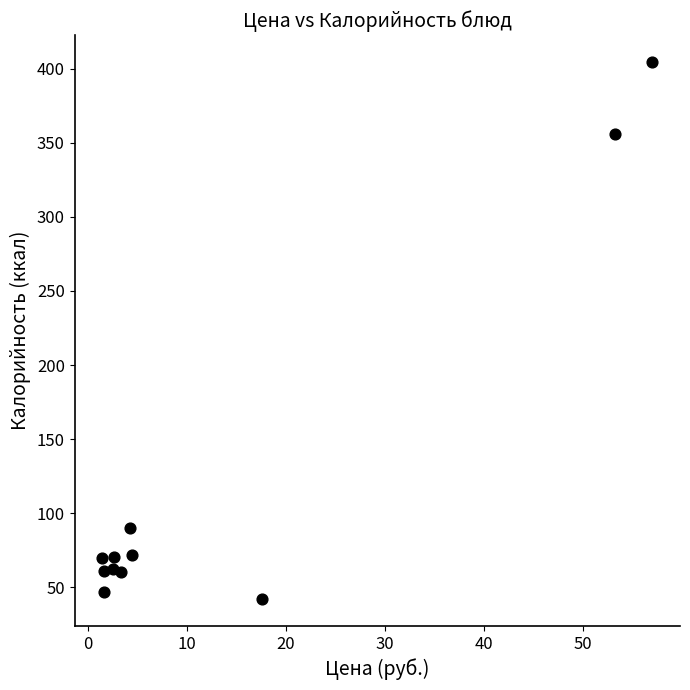

What is the average Y value?

121.3